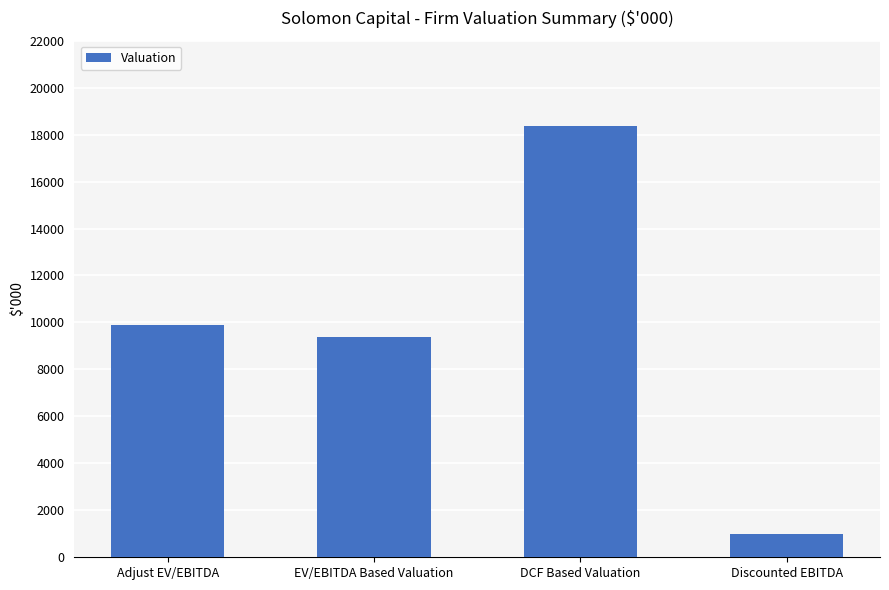

What is the sum of all values?

38652.8